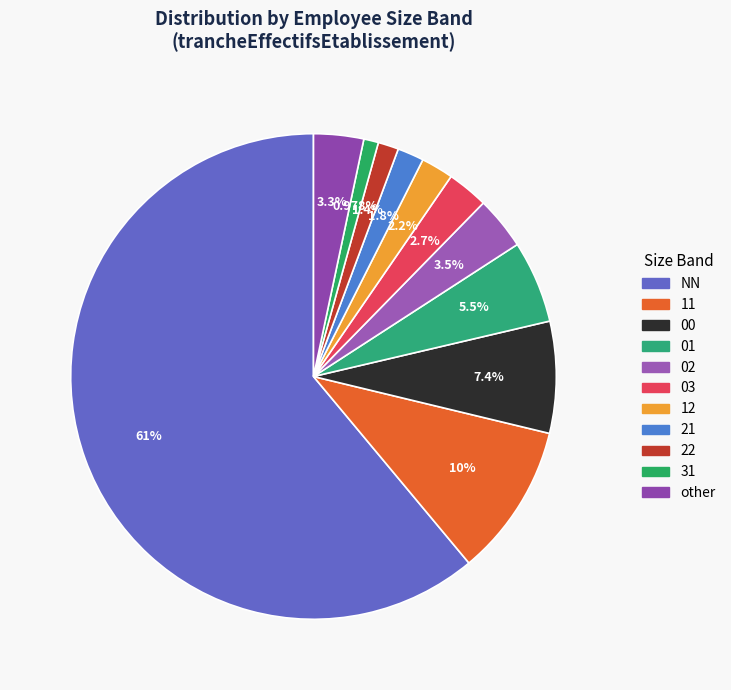

Is NN the majority of the pie?

Yes